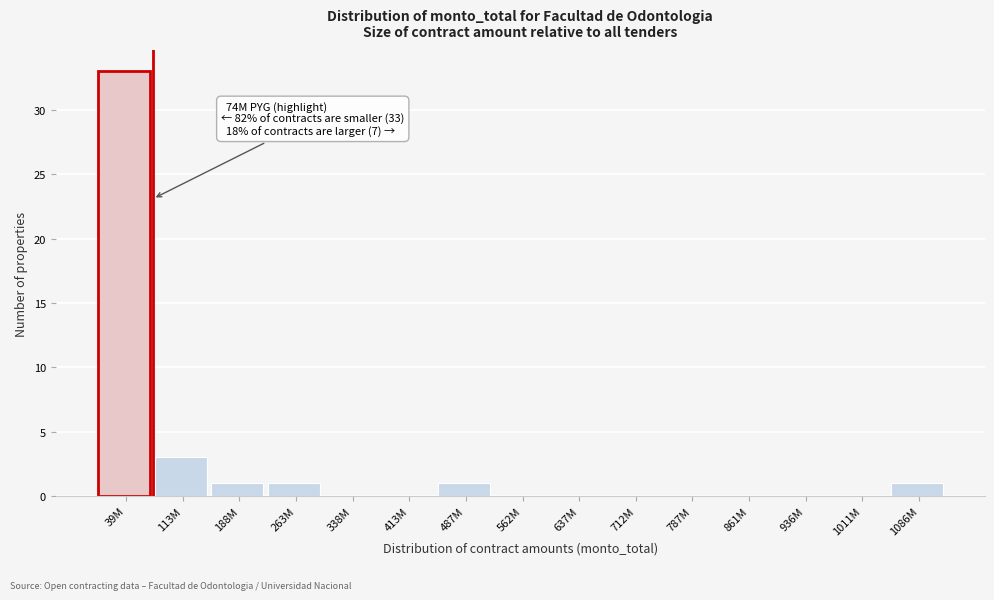

Reading left to right, what are all the values shown in this chart?

39M=33	113M=3	188M=1	263M=1	338M=0	413M=0	487M=1	562M=0	637M=0	712M=0	787M=0	861M=0	936M=0	1011M=0	1086M=1